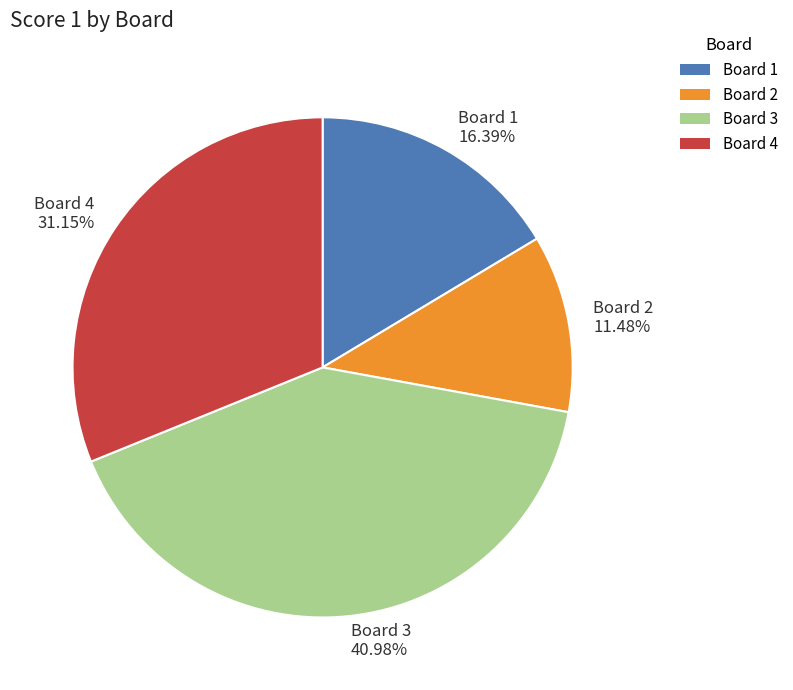

True or false: Board 3 accounts for 54% of the total.

False